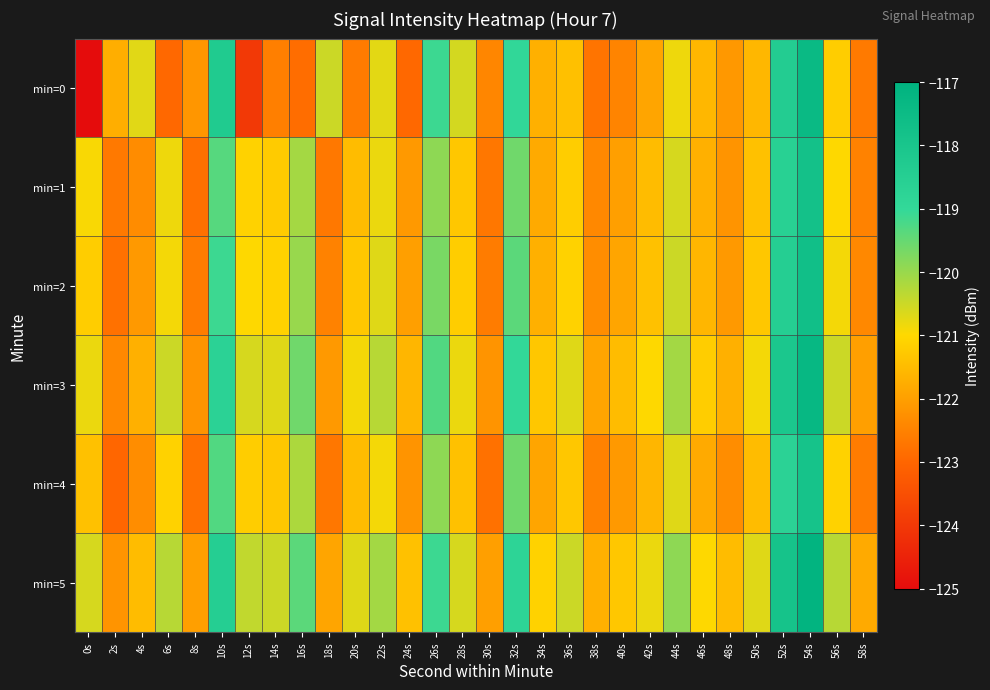

Reading right to left, what are all the values shown in this chart?

min=0: 58s=-122.6	56s=-121.2	54s=-117.4	52s=-118.4	50s=-121.6	48s=-122.1	46s=-121.6	44s=-120.8	42s=-121.9	40s=-122.5	38s=-122.7	36s=-121.4	34s=-121.7	32s=-118.9	30s=-122.4	28s=-120.6	26s=-119.1	24s=-122.9	22s=-120.7	20s=-122.6	18s=-120.5	16s=-122.9	14s=-122.6	12s=-124.0	10s=-118.3	8s=-122.2	6s=-122.9	4s=-120.7	2s=-121.7	0s=-125.0
min=1: 58s=-122.5	56s=-121.0	54s=-117.8	52s=-118.6	50s=-121.4	48s=-122.2	46s=-121.7	44s=-120.6	42s=-121.5	40s=-122.0	38s=-122.4	36s=-121.2	34s=-121.8	32s=-119.6	30s=-122.7	28s=-121.3	26s=-119.9	24s=-122.1	22s=-120.8	20s=-121.5	18s=-122.7	16s=-120.1	14s=-121.2	12s=-121.1	10s=-119.3	8s=-122.8	6s=-120.8	4s=-122.3	2s=-122.6	0s=-120.9
min=2: 58s=-122.4	56s=-120.9	54s=-117.7	52s=-118.5	50s=-121.3	48s=-122.1	46s=-121.6	44s=-120.5	42s=-121.4	40s=-121.9	38s=-122.3	36s=-121.1	34s=-121.7	32s=-119.4	30s=-122.6	28s=-121.2	26s=-119.7	24s=-122.0	22s=-120.7	20s=-121.3	18s=-122.5	16s=-120.0	14s=-121.1	12s=-121.0	10s=-119.1	8s=-122.6	6s=-120.9	4s=-122.1	2s=-122.8	0s=-121.2
min=3: 58s=-122.0	56s=-120.5	54s=-117.3	52s=-118.1	50s=-120.9	48s=-121.7	46s=-121.2	44s=-120.1	42s=-121.0	40s=-121.5	38s=-121.9	36s=-120.7	34s=-121.3	32s=-119.0	30s=-122.2	28s=-120.8	26s=-119.3	24s=-121.6	22s=-120.3	20s=-120.9	18s=-122.1	16s=-119.6	14s=-120.7	12s=-120.6	10s=-118.7	8s=-122.2	6s=-120.5	4s=-121.7	2s=-122.4	0s=-120.8
min=4: 58s=-122.6	56s=-121.1	54s=-117.9	52s=-118.7	50s=-121.5	48s=-122.3	46s=-121.8	44s=-120.7	42s=-121.6	40s=-122.1	38s=-122.5	36s=-121.3	34s=-121.9	32s=-119.6	30s=-122.8	28s=-121.4	26s=-119.9	24s=-122.2	22s=-120.9	20s=-121.5	18s=-122.7	16s=-120.2	14s=-121.3	12s=-121.2	10s=-119.3	8s=-122.8	6s=-121.1	4s=-122.3	2s=-123.0	0s=-121.4
min=5: 58s=-121.8	56s=-120.3	54s=-117.1	52s=-117.9	50s=-120.7	48s=-121.5	46s=-121.0	44s=-119.9	42s=-120.8	40s=-121.3	38s=-121.7	36s=-120.5	34s=-121.1	32s=-118.8	30s=-122.0	28s=-120.6	26s=-119.1	24s=-121.4	22s=-120.1	20s=-120.7	18s=-121.9	16s=-119.4	14s=-120.5	12s=-120.4	10s=-118.5	8s=-122.0	6s=-120.3	4s=-121.5	2s=-122.2	0s=-120.6